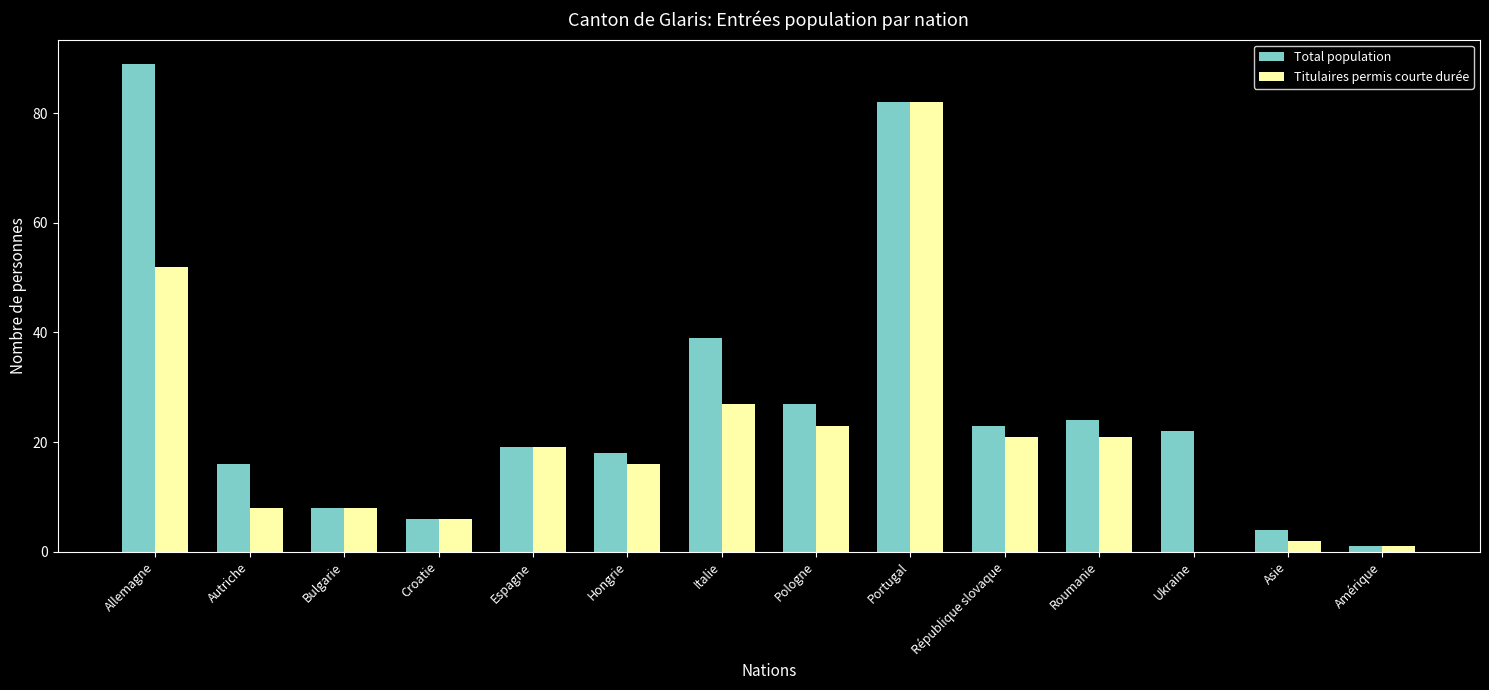

Between Allemagne and Ukraine, which series saw the biggest shift?

Total population